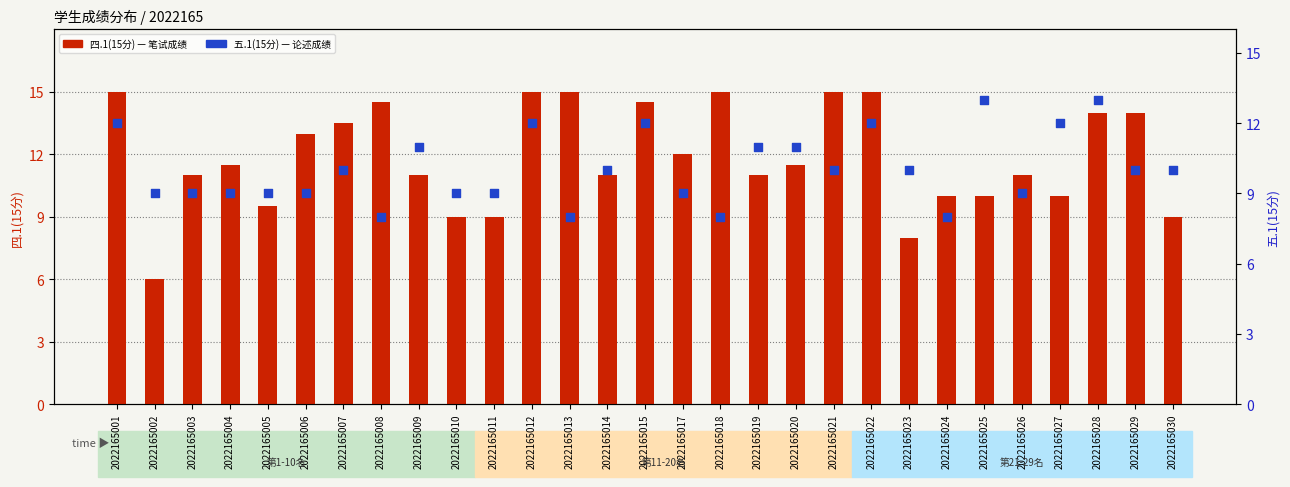

Which series has the widest spread of Y values?

四.1(15分)